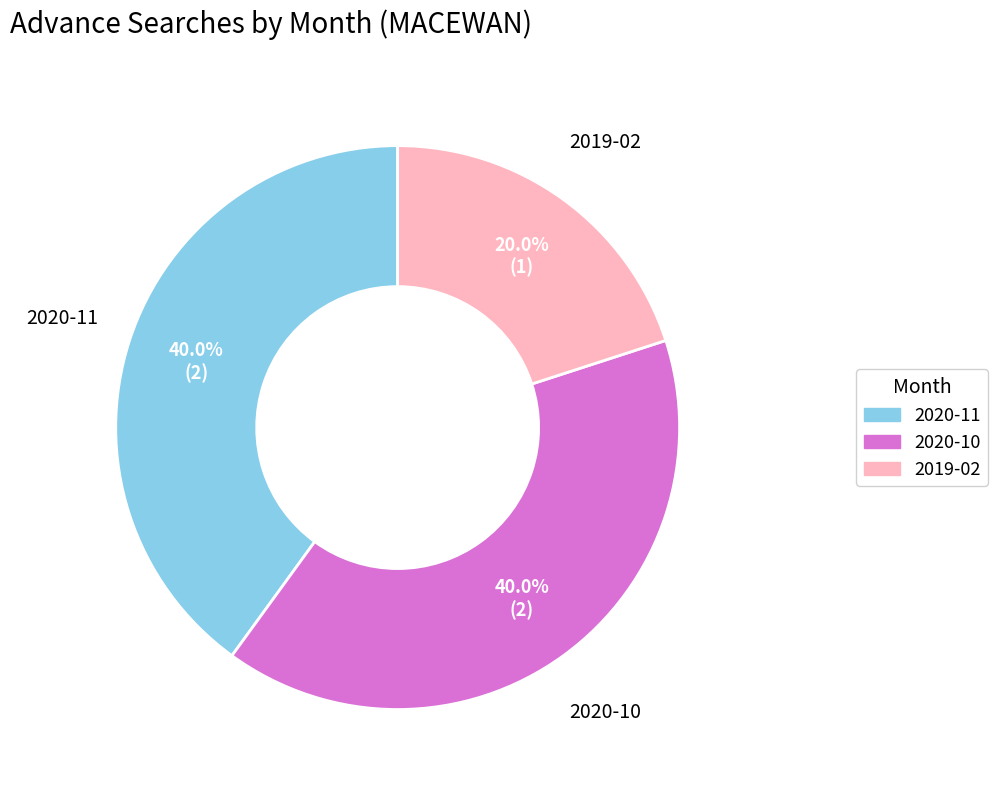

Count the number of slices in the pie.

3